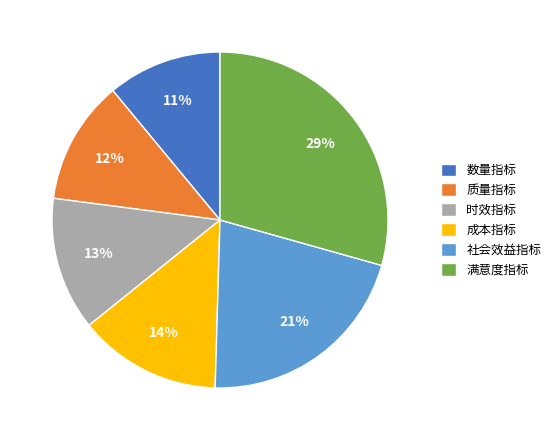

Which slice is the largest?

满意度指标